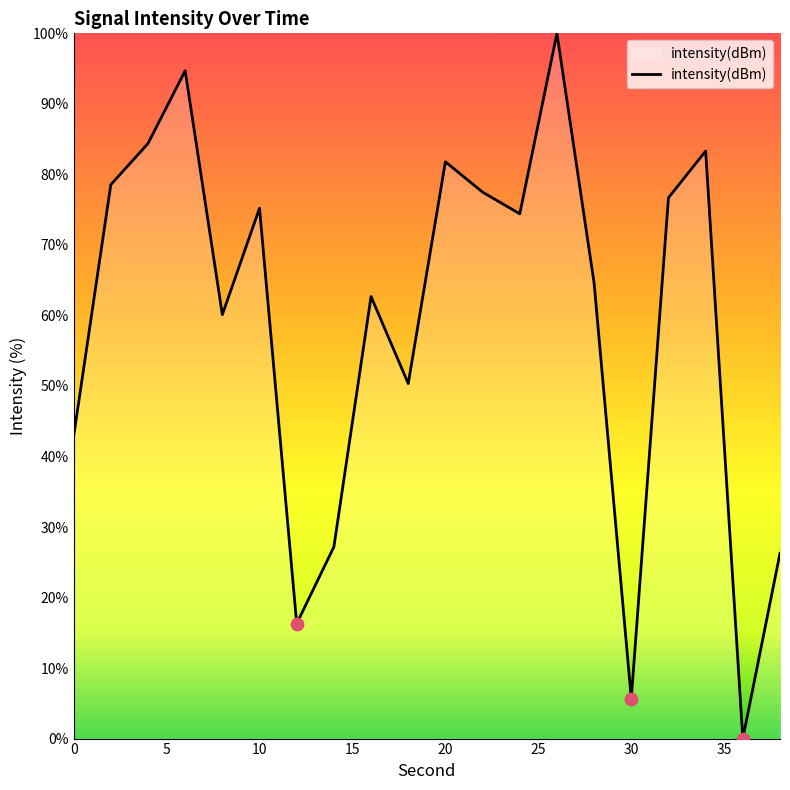

What is the difference between the maximum and minimum values?

100.0